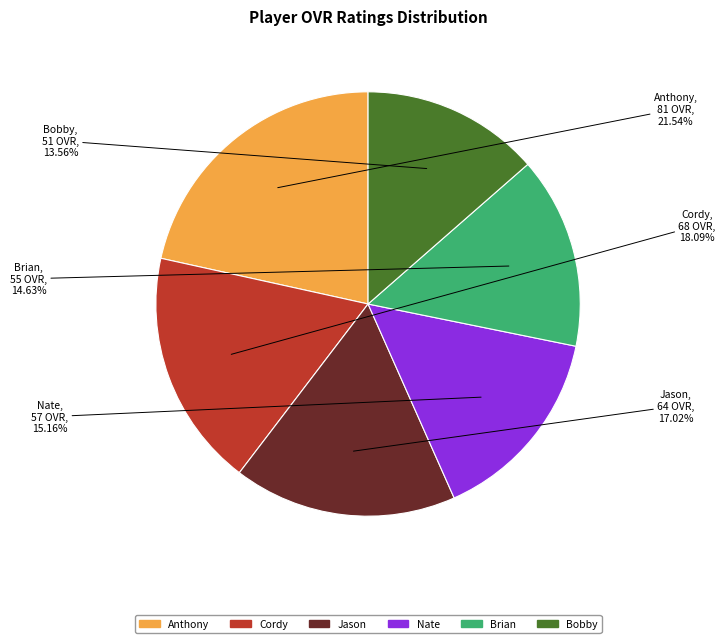

Count the number of slices in the pie.

6